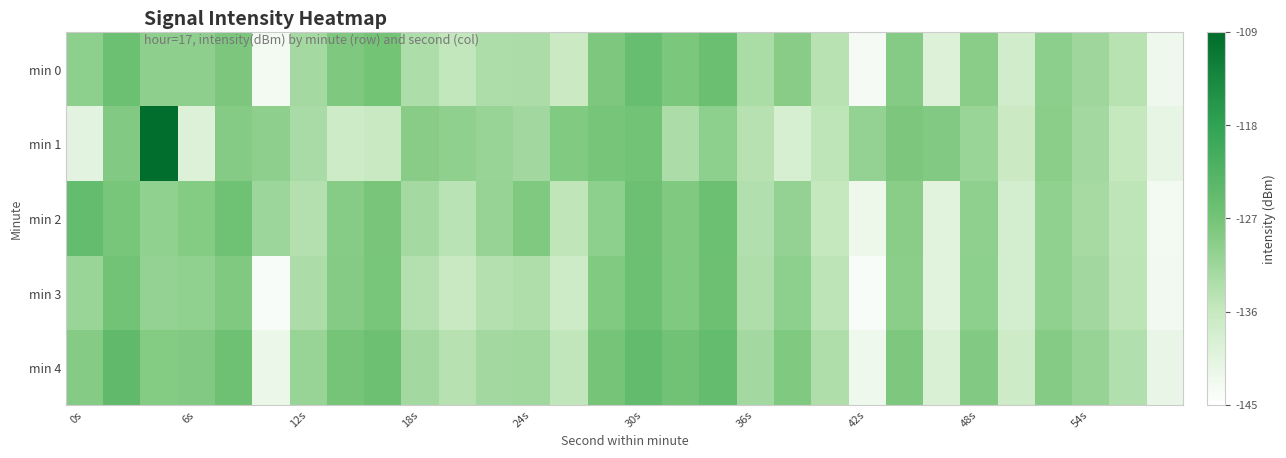

What is the smallest value displayed?

-144.0